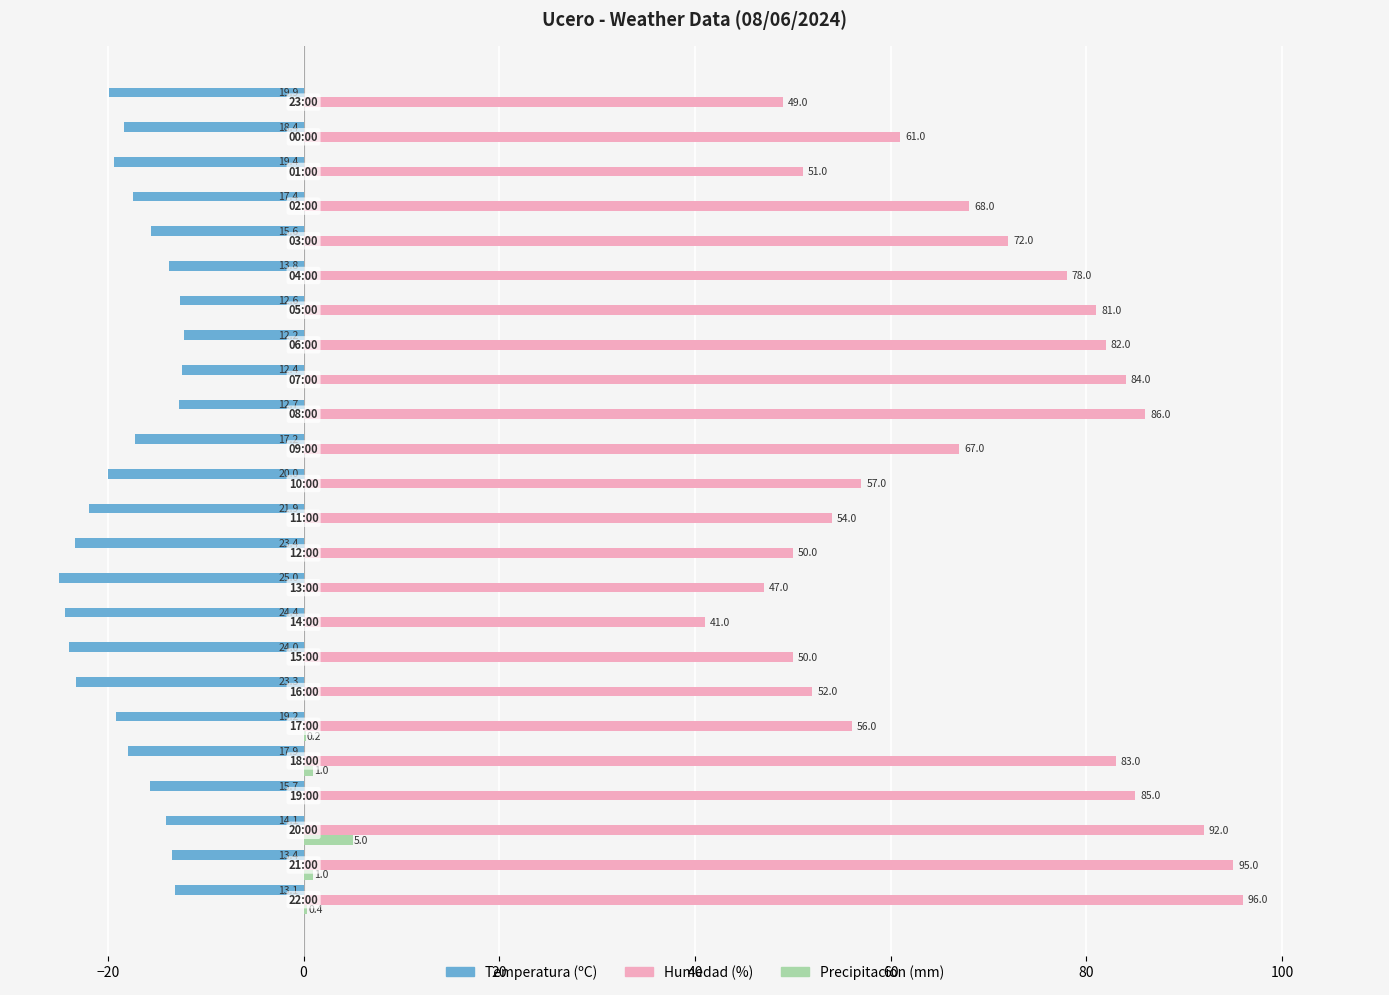

Which series has the largest total across all categories?

Humedad (%)